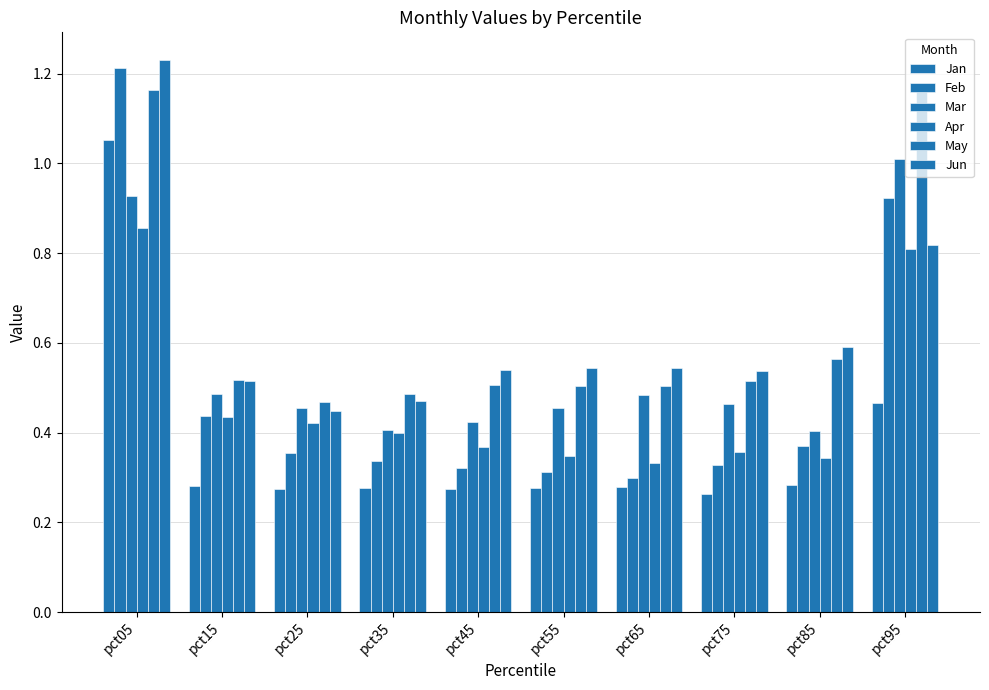

Read the Mar value at pct55.

0.5